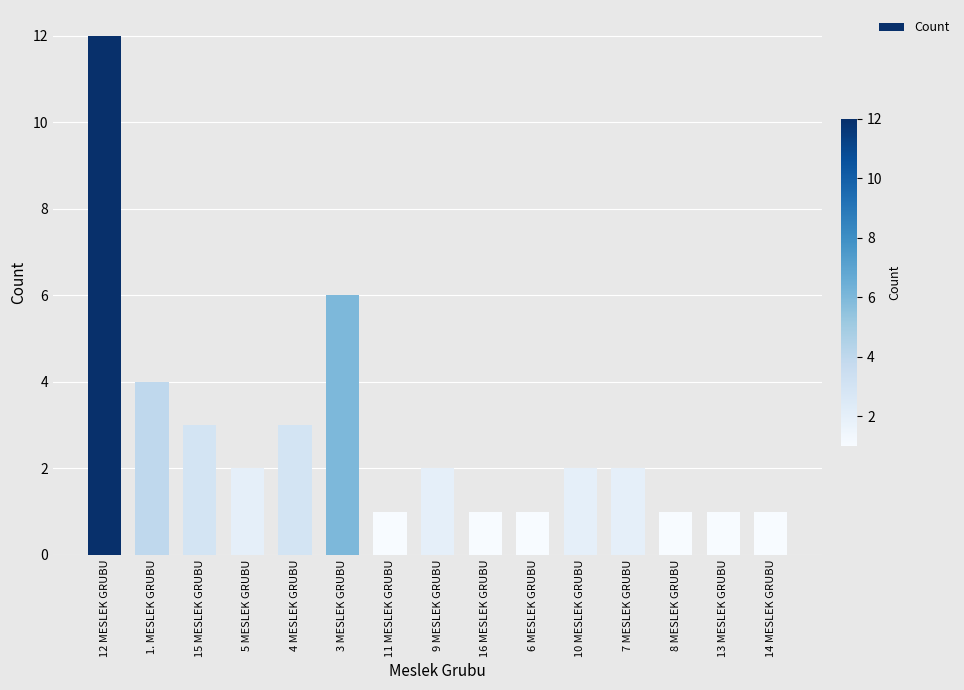

Reading left to right, transcribe all the data shown in this chart.

12 MESLEK GRUBU=12	1. MESLEK GRUBU=4	15 MESLEK GRUBU=3	5 MESLEK GRUBU=2	4 MESLEK GRUBU=3	3 MESLEK GRUBU=6	11 MESLEK GRUBU=1	9 MESLEK GRUBU=2	16 MESLEK GRUBU=1	6 MESLEK GRUBU=1	10 MESLEK GRUBU=2	7 MESLEK GRUBU=2	8 MESLEK GRUBU=1	13 MESLEK GRUBU=1	14 MESLEK GRUBU=1